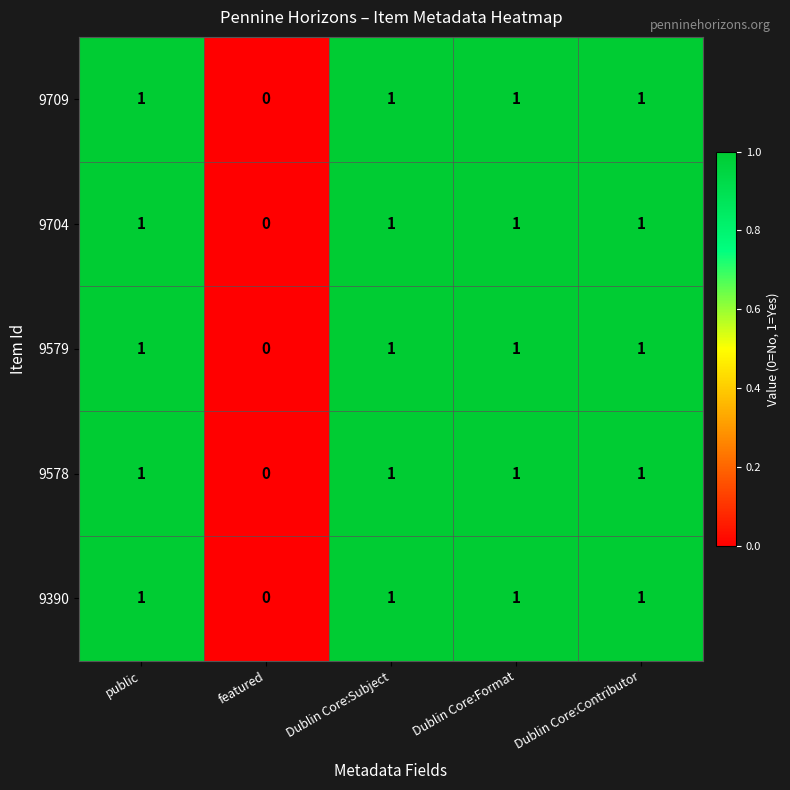

What is the total value across all series at Dublin Core:Subject?

5